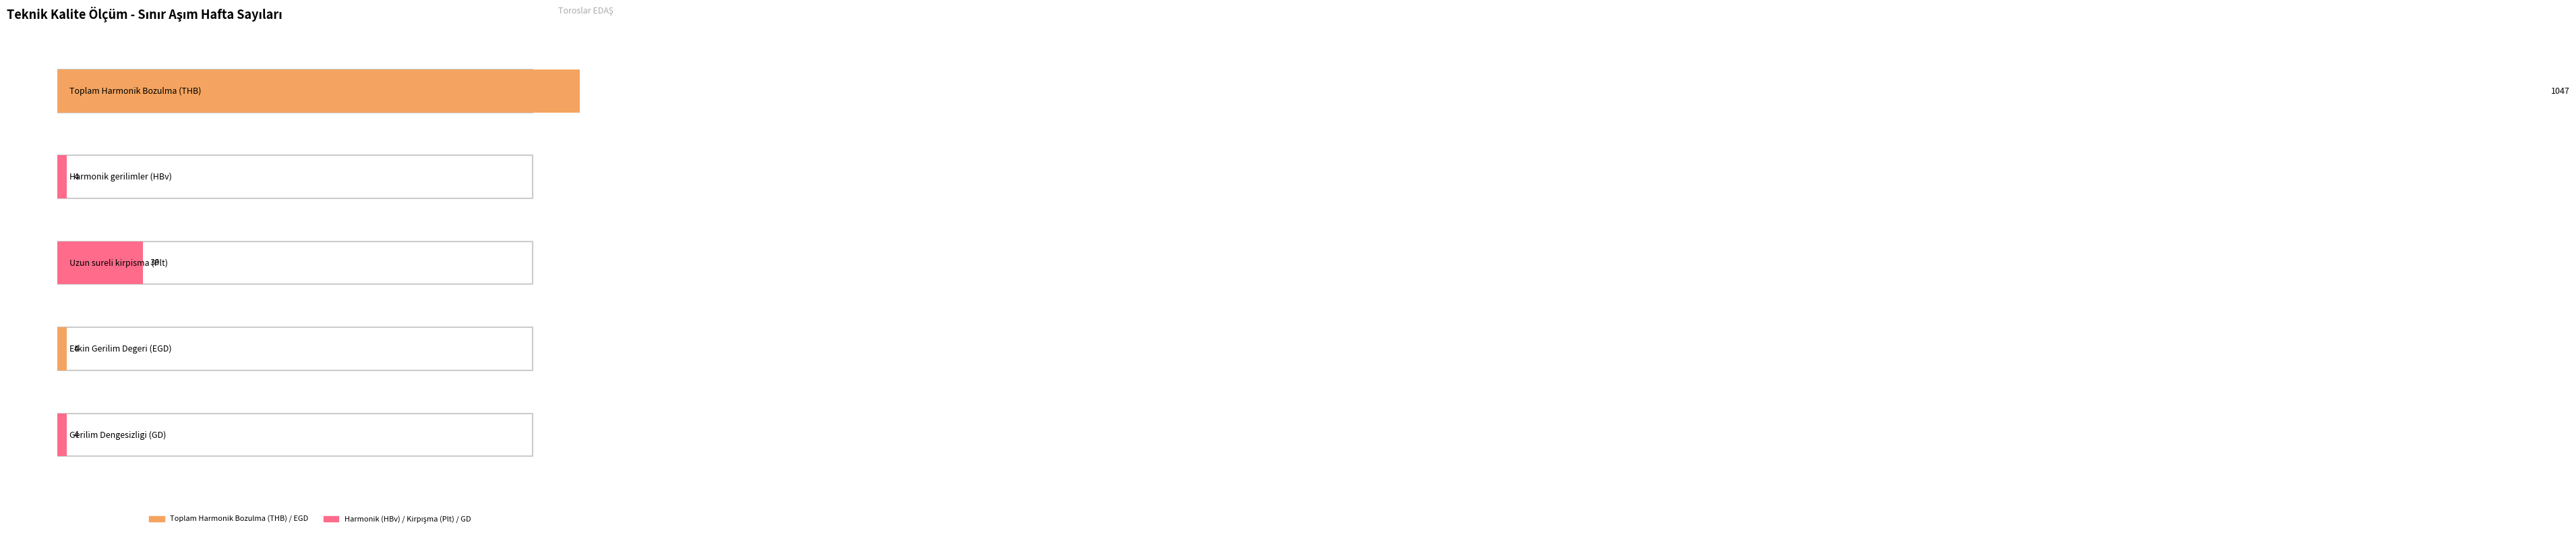

Which series has the widest spread of values?

Toplam Harmonik Bozulma (THB)